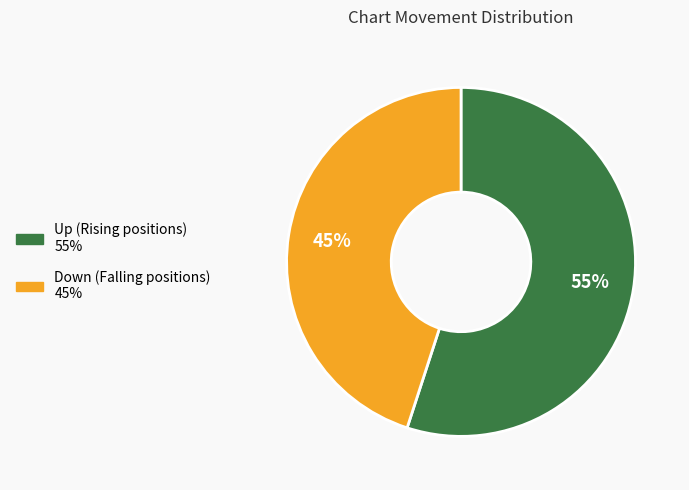

To the nearest percent, what is the difference between the largest and smallest slice percentages?

10%